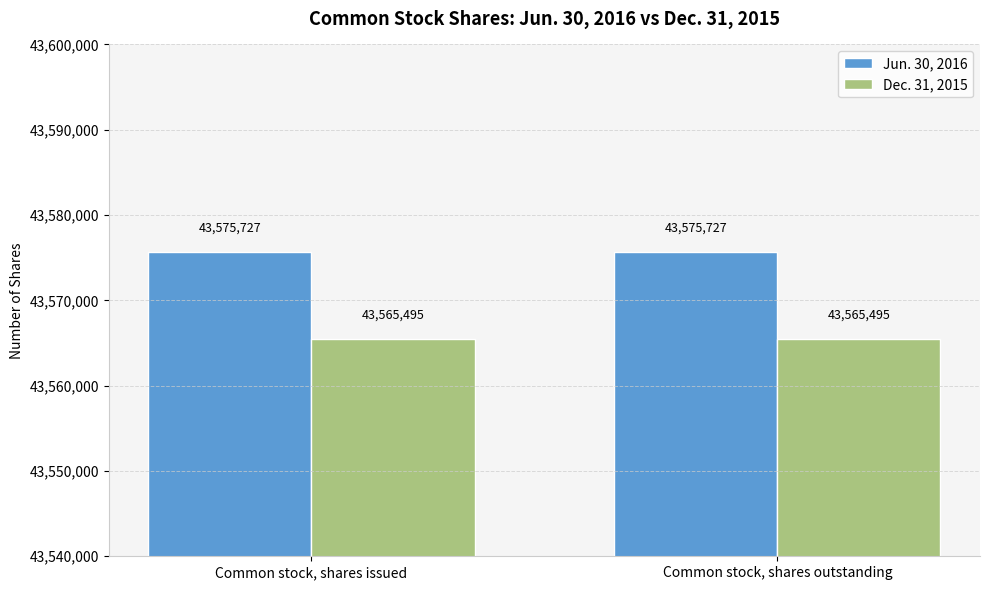

What is the average value of the Dec. 31, 2015 series?

43565495